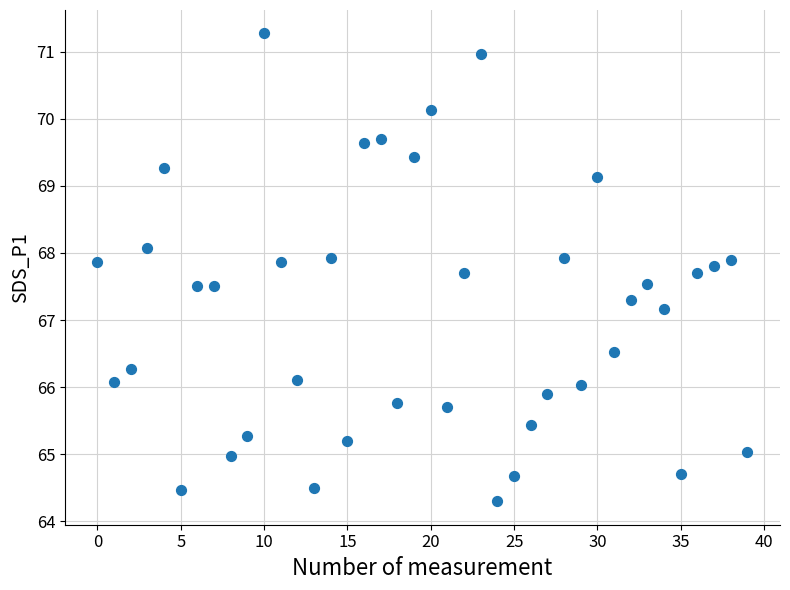

What Y value in the scatter plot is closest to 67?

67.2